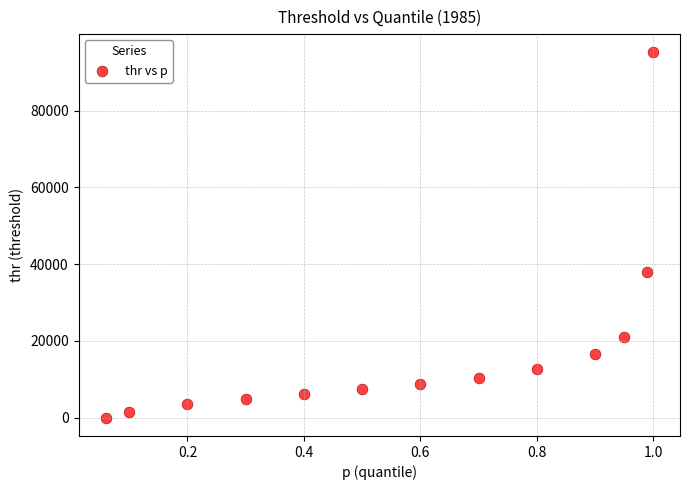

What Y value in the scatter plot is closest to 47570?

37893.5